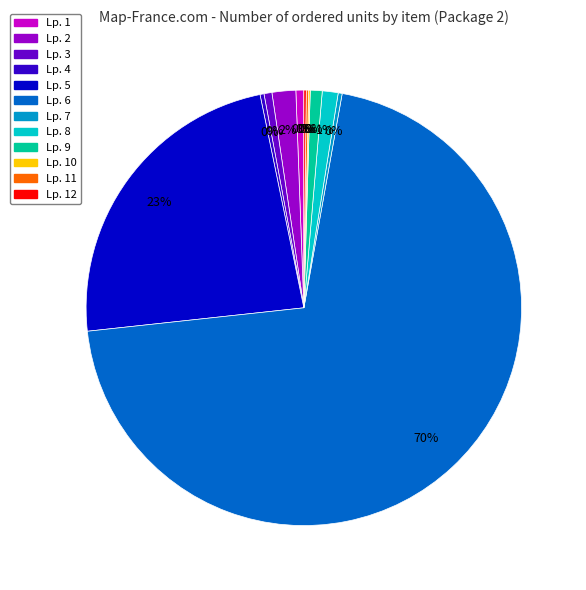

Combined, do Lp. 2 (30 szt.) and Lp. 11 (3 szt.) account for over 50%?

No